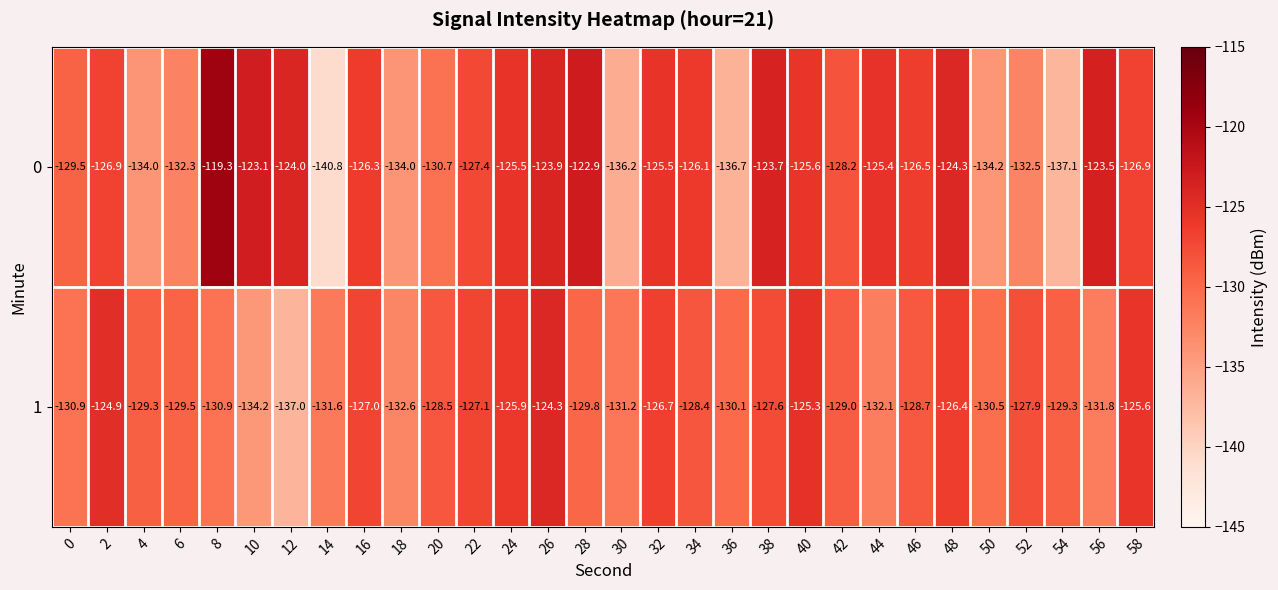

What is the maximum value shown in the chart?

-119.3